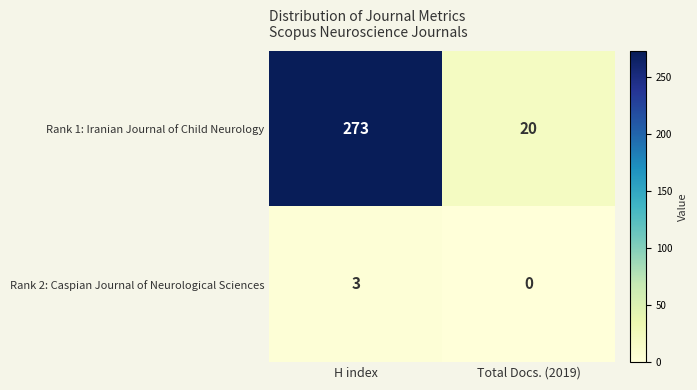

Rank the series at H index from lowest to highest value.

Rank 2: Caspian Journal of Neurological Sciences, Rank 1: Iranian Journal of Child Neurology